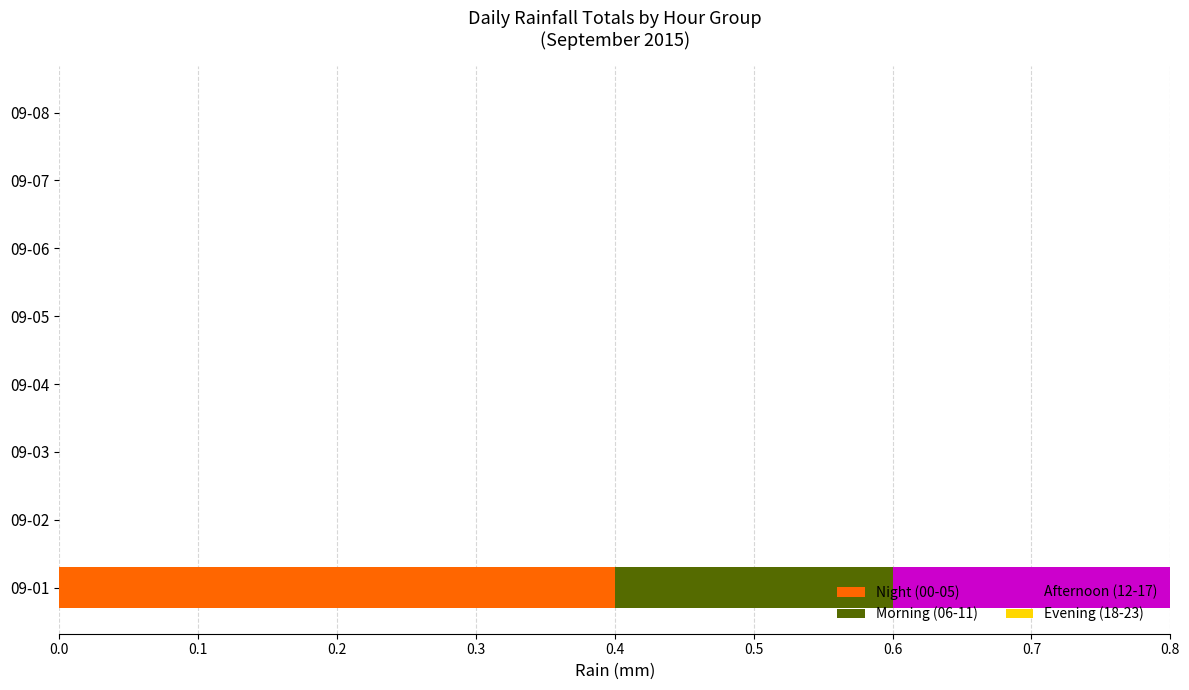

What is the total value across all series at 09-01?

0.8